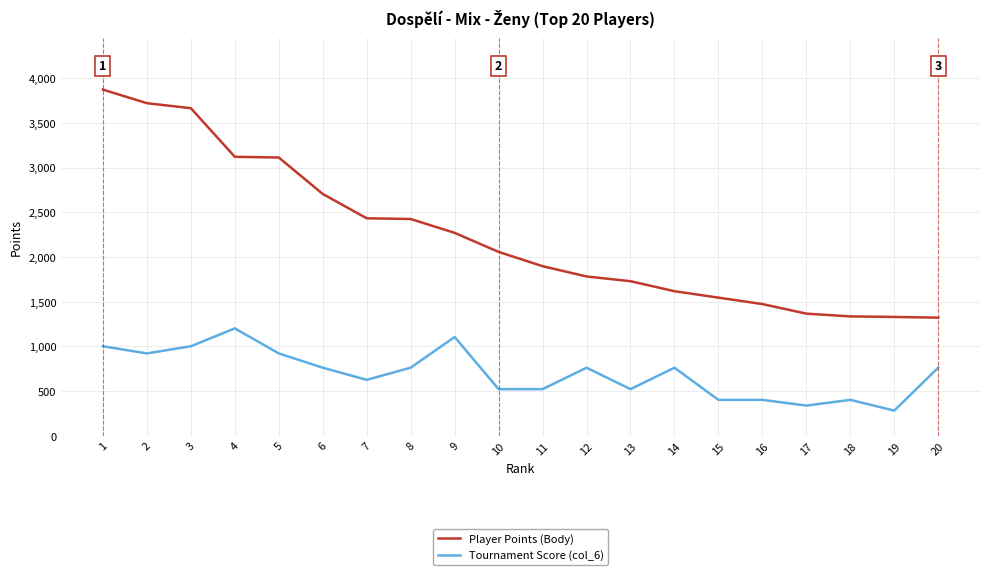

True or false: Player Points (Body) has a value of 1616 at 14.

True